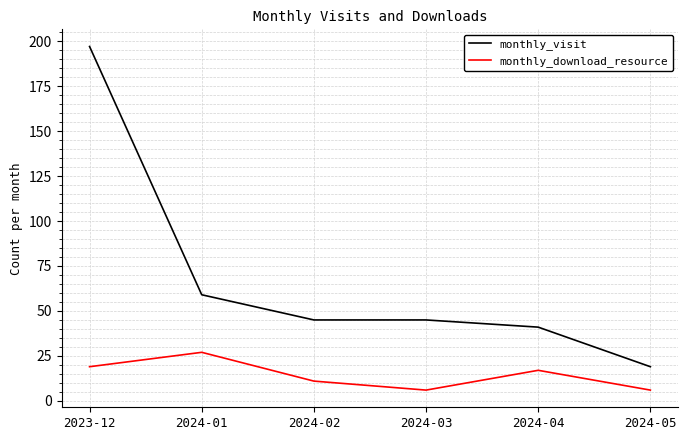

The monthly_download_resource series shows 27 at 2024-01. True or false?

True